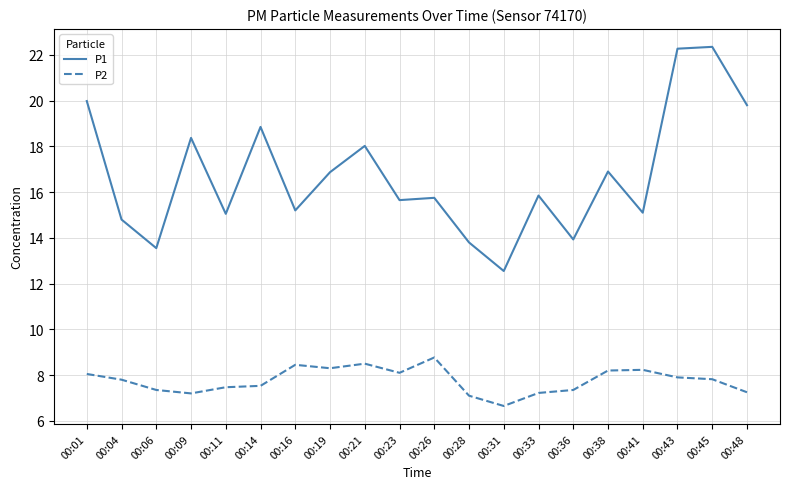

Between 00:09 and 00:23, which series saw the biggest shift?

P1